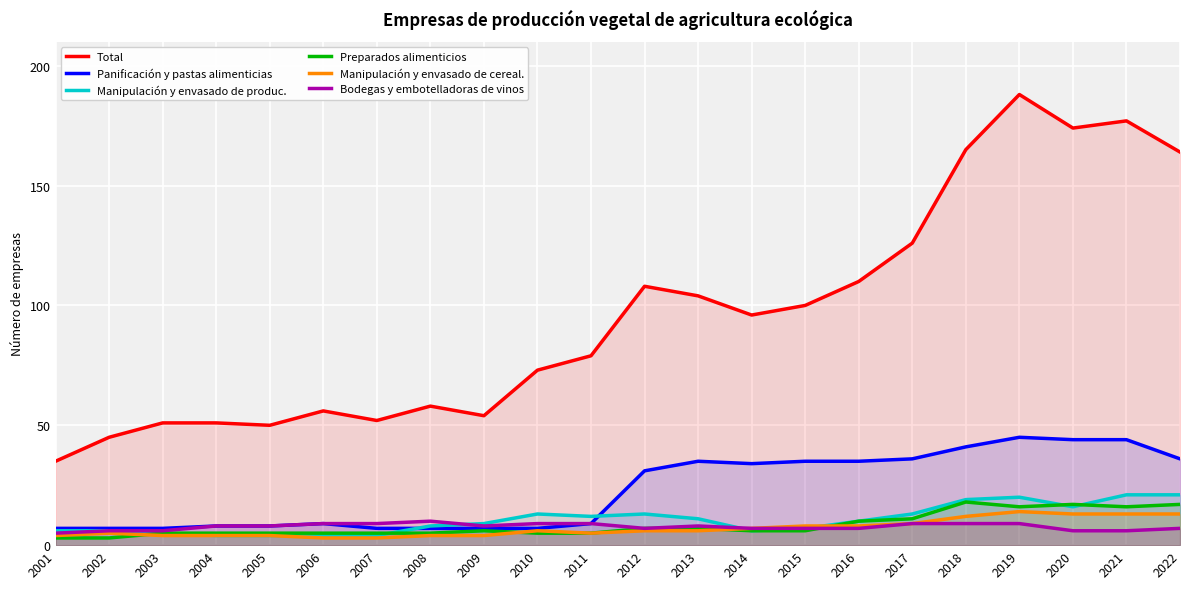

Reading left to right, transcribe all the data shown in this chart.

Total: 2001=35	2002=45	2003=51	2004=51	2005=50	2006=56	2007=52	2008=58	2009=54	2010=73	2011=79	2012=108	2013=104	2014=96	2015=100	2016=110	2017=126	2018=165	2019=188	2020=174	2021=177	2022=164
Panificación y pastas alimenticias: 2001=7	2002=7	2003=7	2004=8	2005=8	2006=9	2007=7	2008=7	2009=7	2010=7	2011=9	2012=31	2013=35	2014=34	2015=35	2016=35	2017=36	2018=41	2019=45	2020=44	2021=44	2022=36
Manipulación y envasado de produc.: 2001=6	2002=6	2003=5	2004=4	2005=4	2006=4	2007=4	2008=8	2009=9	2010=13	2011=12	2012=13	2013=11	2014=6	2015=7	2016=10	2017=13	2018=19	2019=20	2020=16	2021=21	2022=21
Preparados alimenticios: 2001=3	2002=3	2003=5	2004=5	2005=5	2006=5	2007=5	2008=5	2009=6	2010=5	2011=5	2012=7	2013=7	2014=6	2015=6	2016=10	2017=11	2018=18	2019=16	2020=17	2021=16	2022=17
Manipulación y envasado de cereal.: 2001=4	2002=5	2003=4	2004=4	2005=4	2006=3	2007=3	2008=4	2009=4	2010=6	2011=5	2012=6	2013=6	2014=7	2015=8	2016=8	2017=9	2018=12	2019=14	2020=13	2021=13	2022=13
Bodegas y embotelladoras de vinos: 2001=5	2002=6	2003=6	2004=8	2005=8	2006=9	2007=9	2008=10	2009=8	2010=9	2011=9	2012=7	2013=8	2014=7	2015=7	2016=7	2017=9	2018=9	2019=9	2020=6	2021=6	2022=7